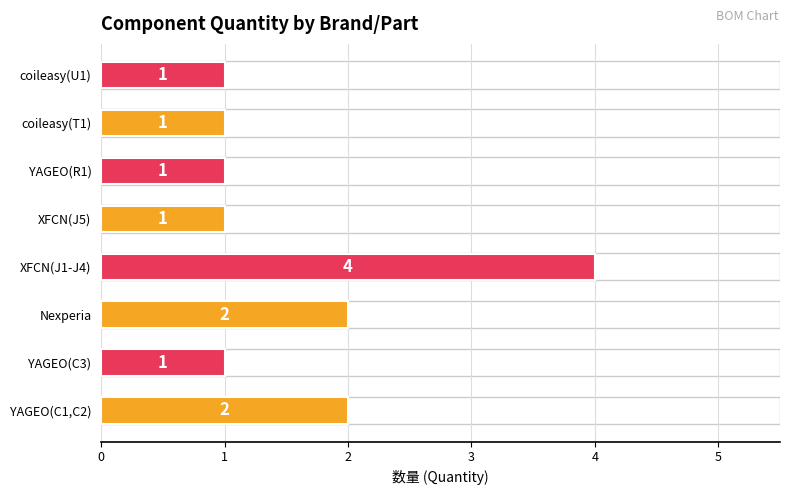

Reading bottom to top, extract all data points from this chart.

2	1	2	4	1	1	1	1